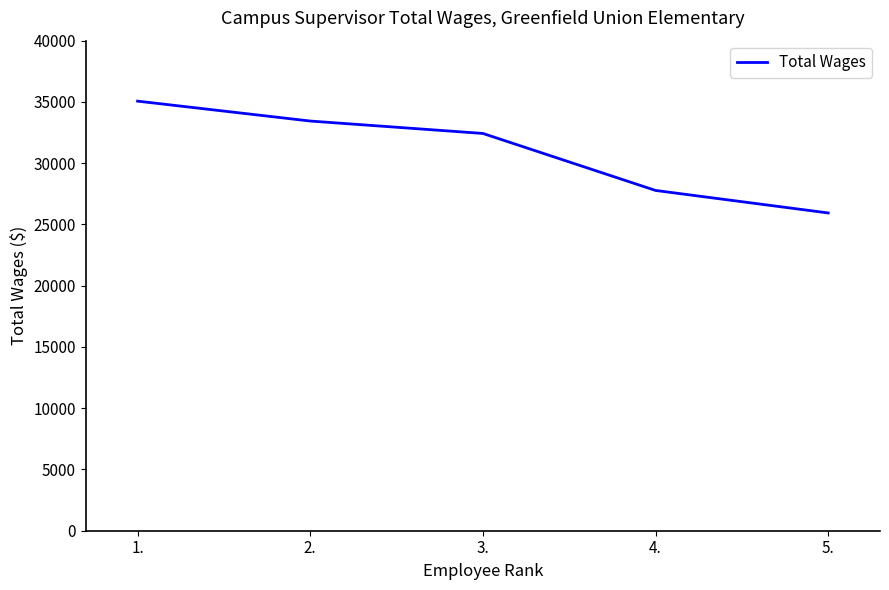

Between 3. and 1., which is larger?

1.